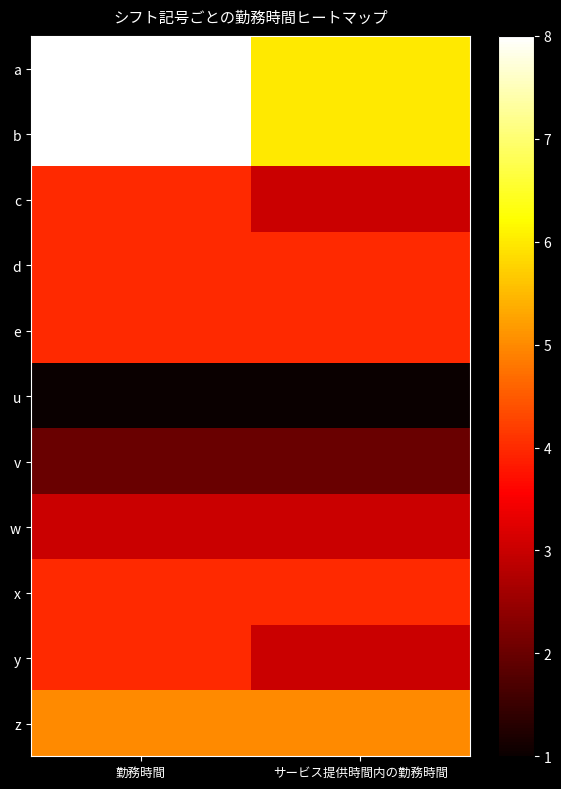

What is the minimum value shown in the chart?

1